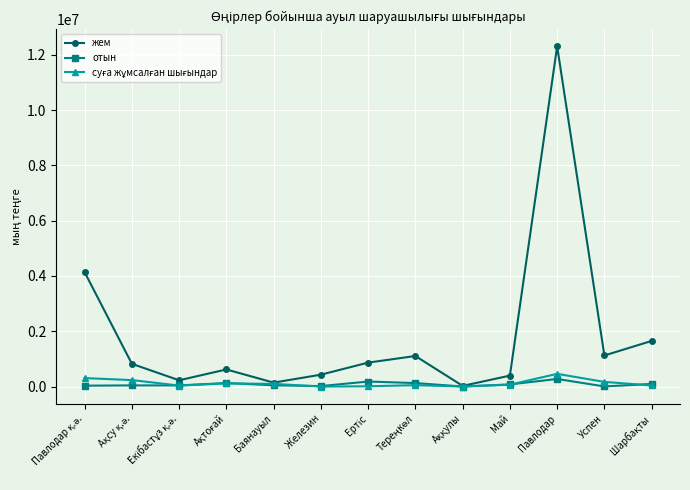

Which series has the widest spread of values?

жем